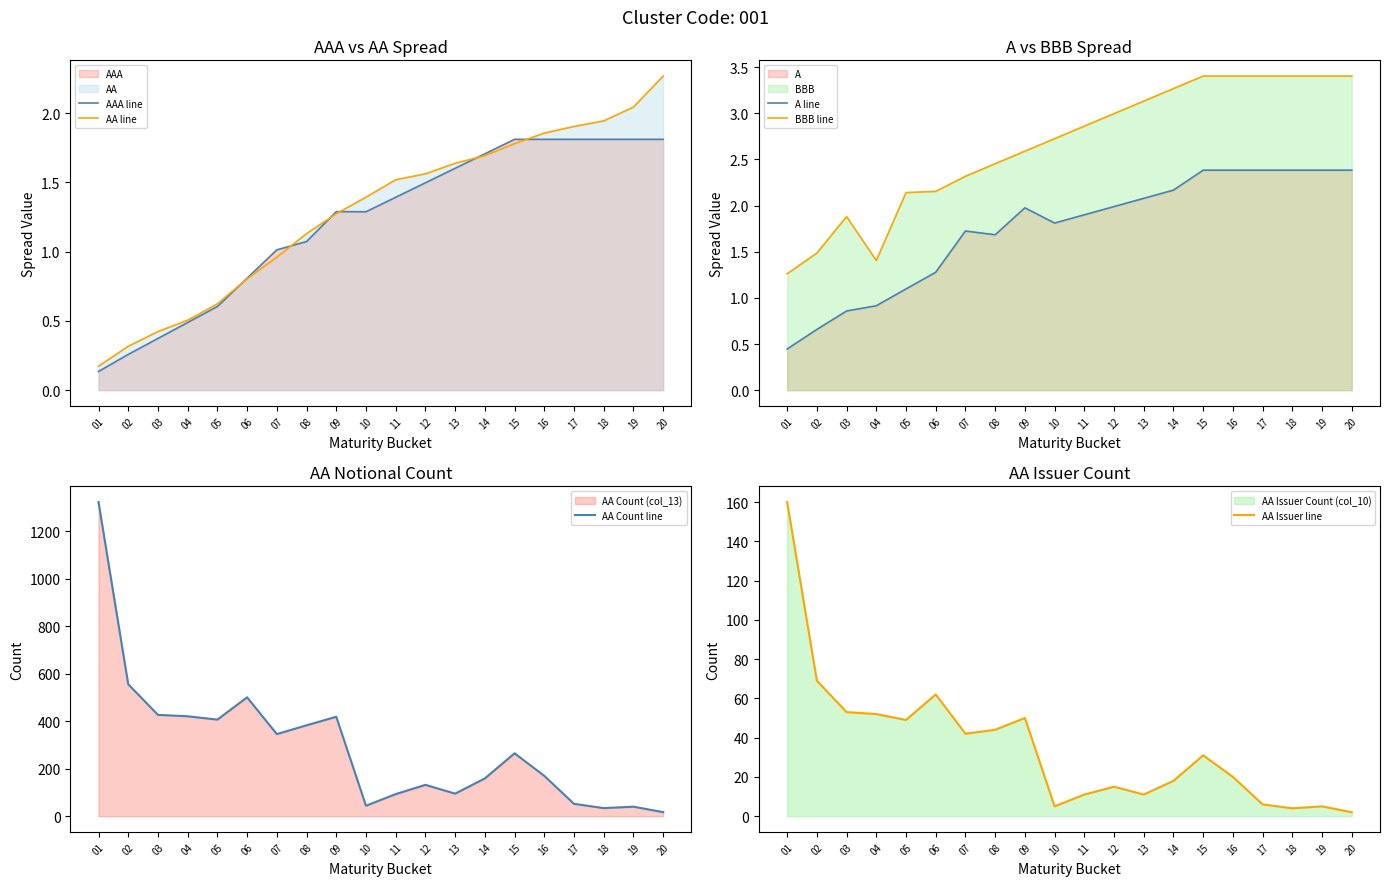

After their last crossing, which series has the higher values: BBB line or AA Issuer line?

BBB line